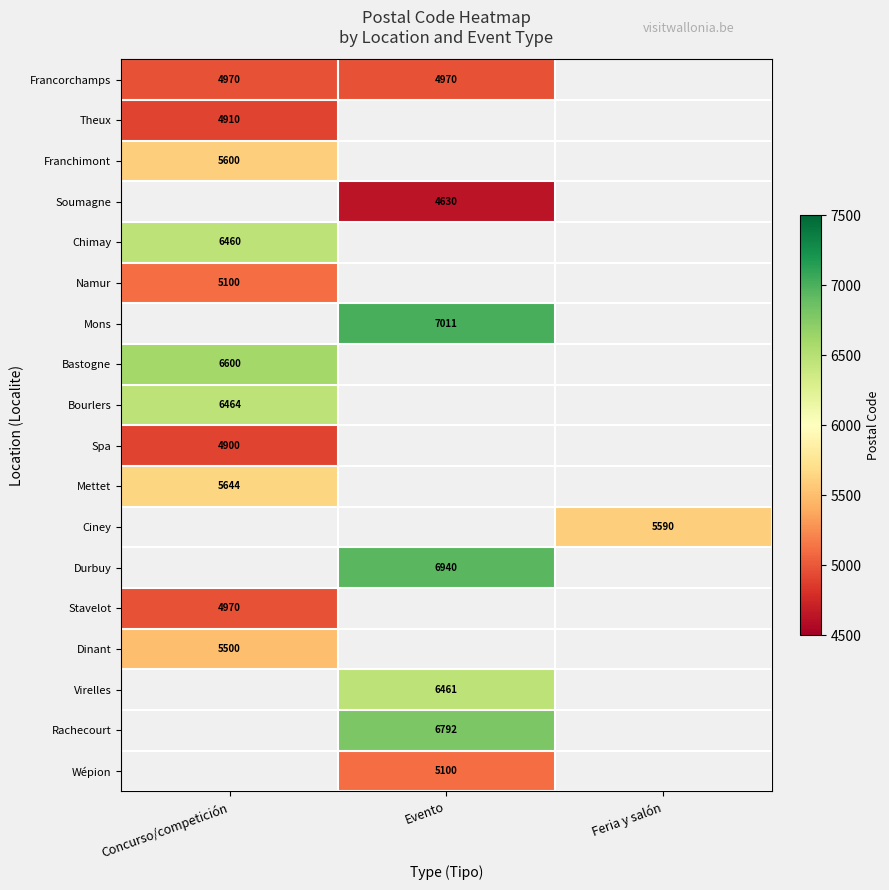

Is it true that Spa equals 1163 at Concurso/competición?

False